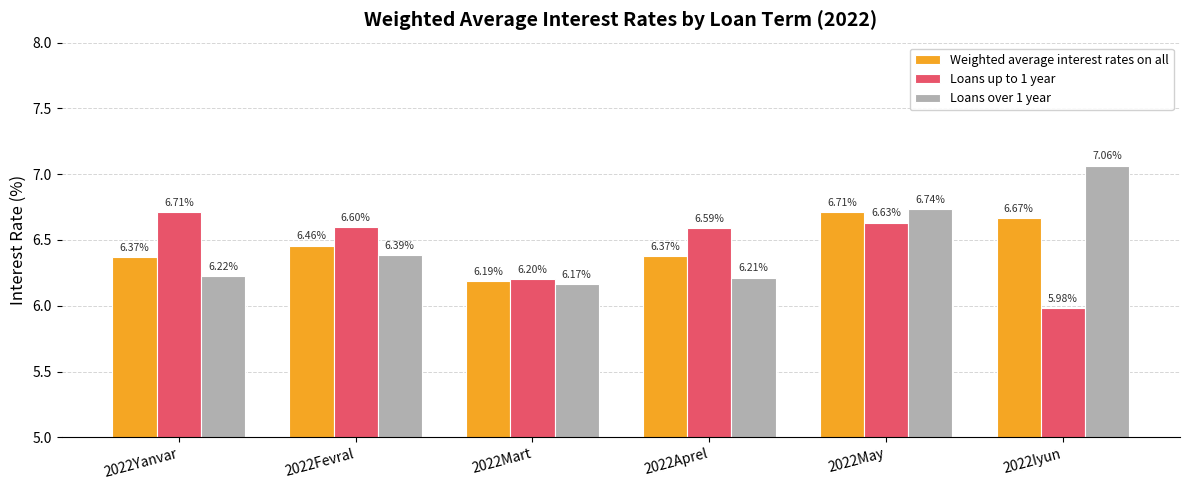

Rank the series at 2022May from lowest to highest value.

Loans up to 1 year, Weighted average interest rates on all, Loans over 1 year